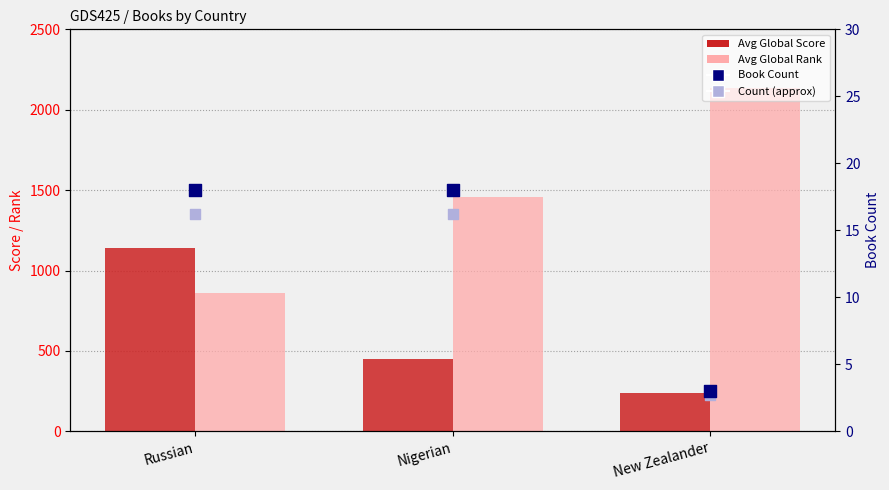

Which series reaches the minimum Y coordinate?

Count (approx)